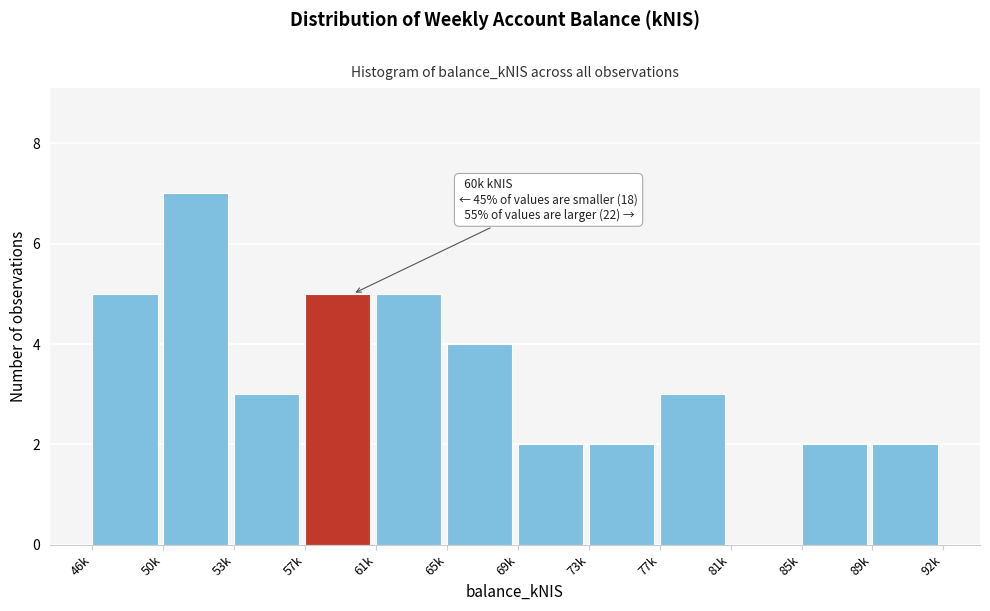

Reading left to right, transcribe all the data shown in this chart.

46k=5	50k=7	53k=3	57k=5	61k=5	65k=4	69k=2	73k=2	77k=3	81k=0	85k=2	89k=2